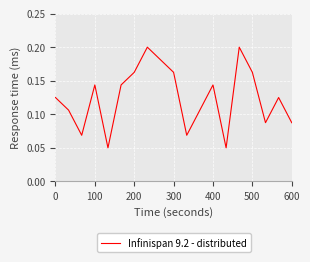

How many lines are shown in the chart?

1